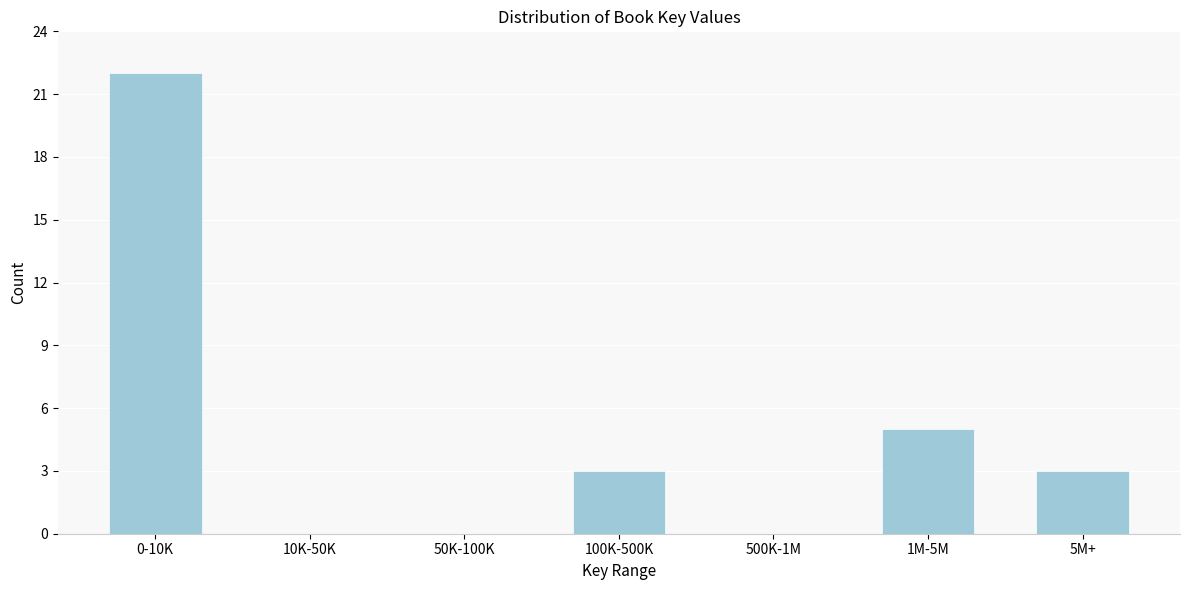

Reading left to right, what are all the values shown in this chart?

0-10K=22	10K-50K=0	50K-100K=0	100K-500K=3	500K-1M=0	1M-5M=5	5M+=3